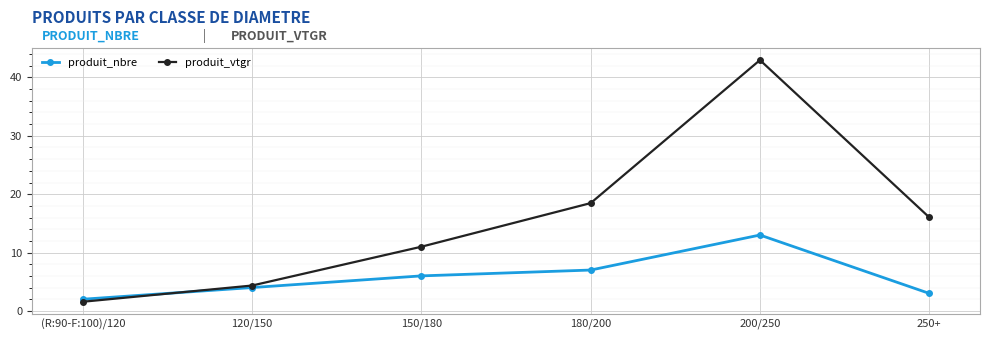

Reading left to right, what are all the values shown in this chart?

produit_nbre: (R:90-F:100)/120=2.0	120/150=4.0	150/180=6.0	180/200=7.0	200/250=13.0	250+=3.0
produit_vtgr: (R:90-F:100)/120=1.6	120/150=4.3	150/180=11.0	180/200=18.5	200/250=43.0	250+=16.0